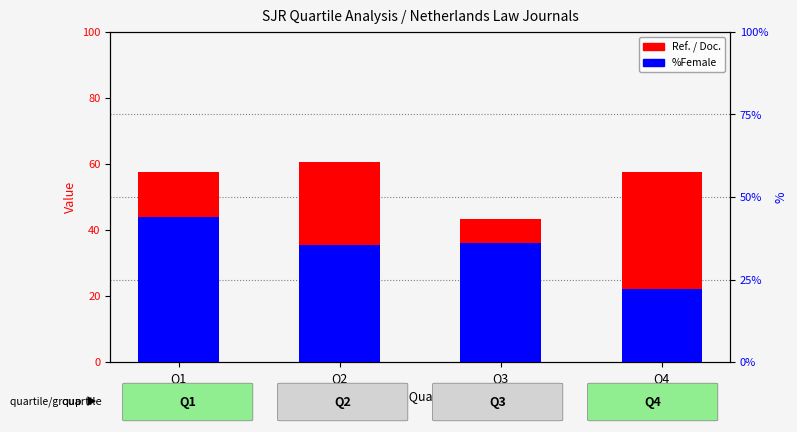

Is the value of Ref. / Doc. at Q2 greater than the value of %Female at Q4?

Yes